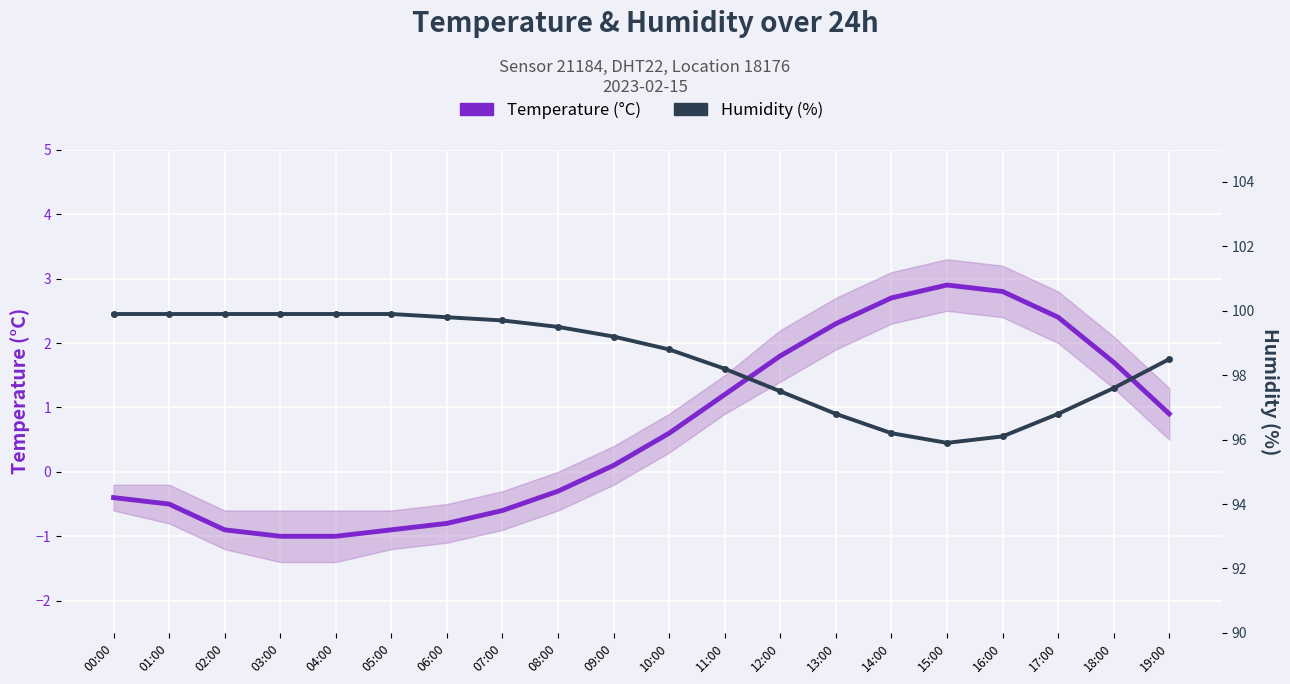

At which label does Humidity (%) reach its peak?

00:00